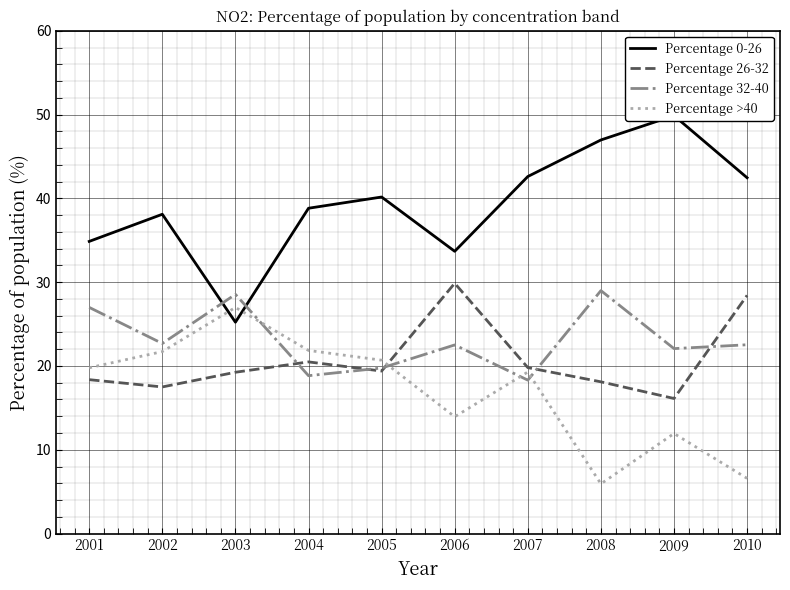

What is the difference between the highest and lowest values at 2004?

20.0